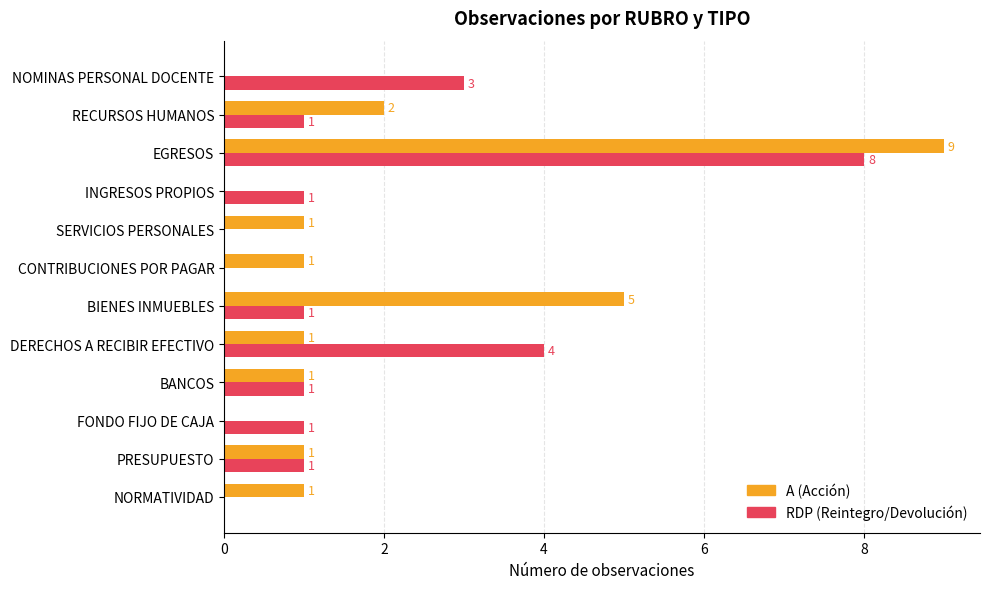

At which category is the sum across all series the highest?

EGRESOS